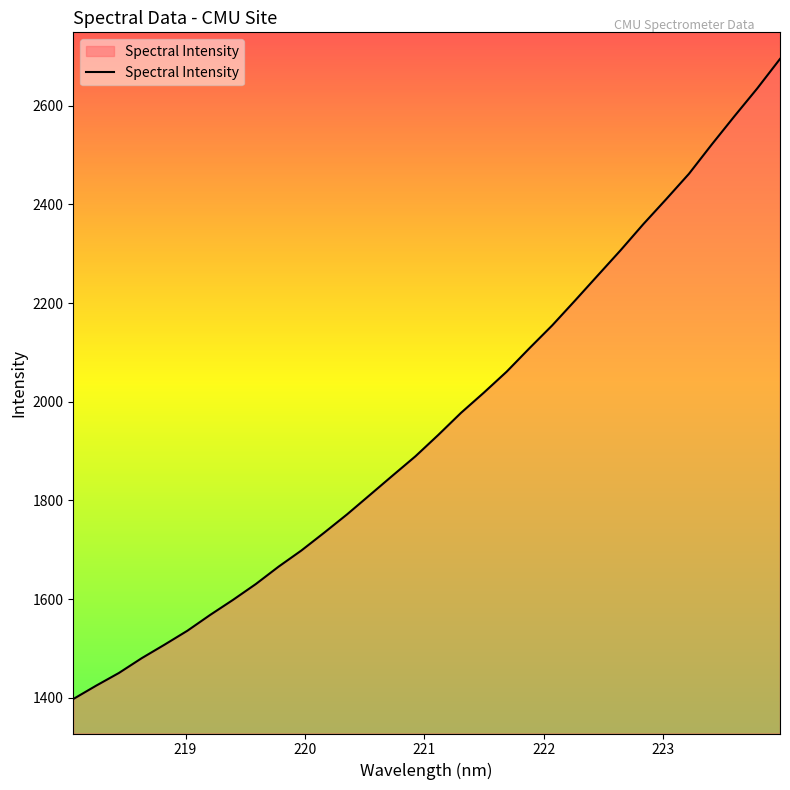

What is the greatest value displayed?

2694.7